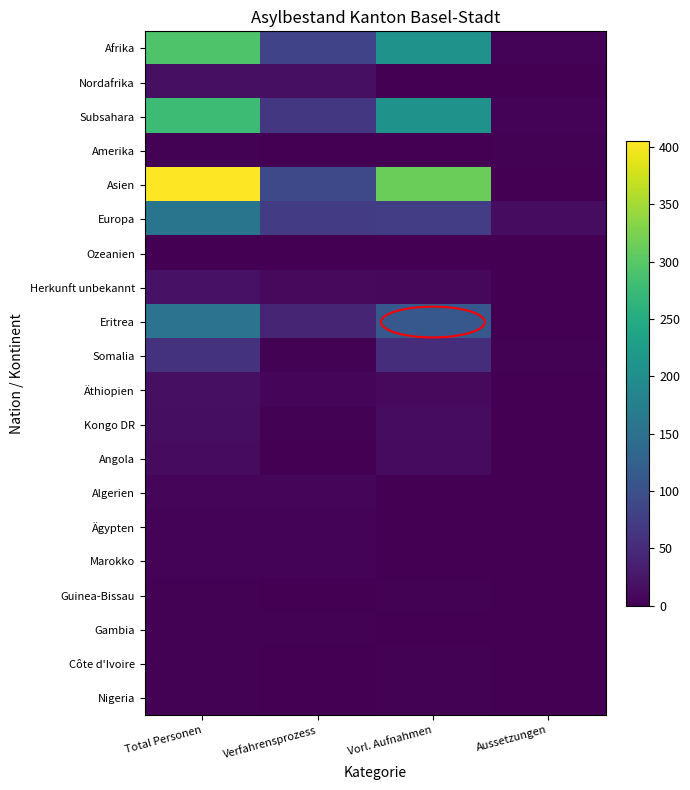

At how many categories does at least one series exceed 24?

3